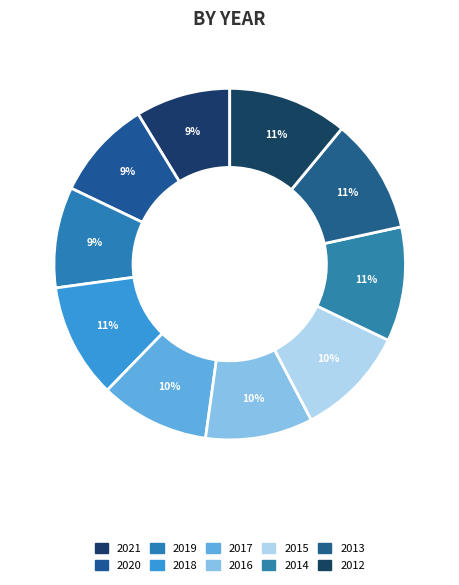

How much of the chart is everything except 2018?

89.4%